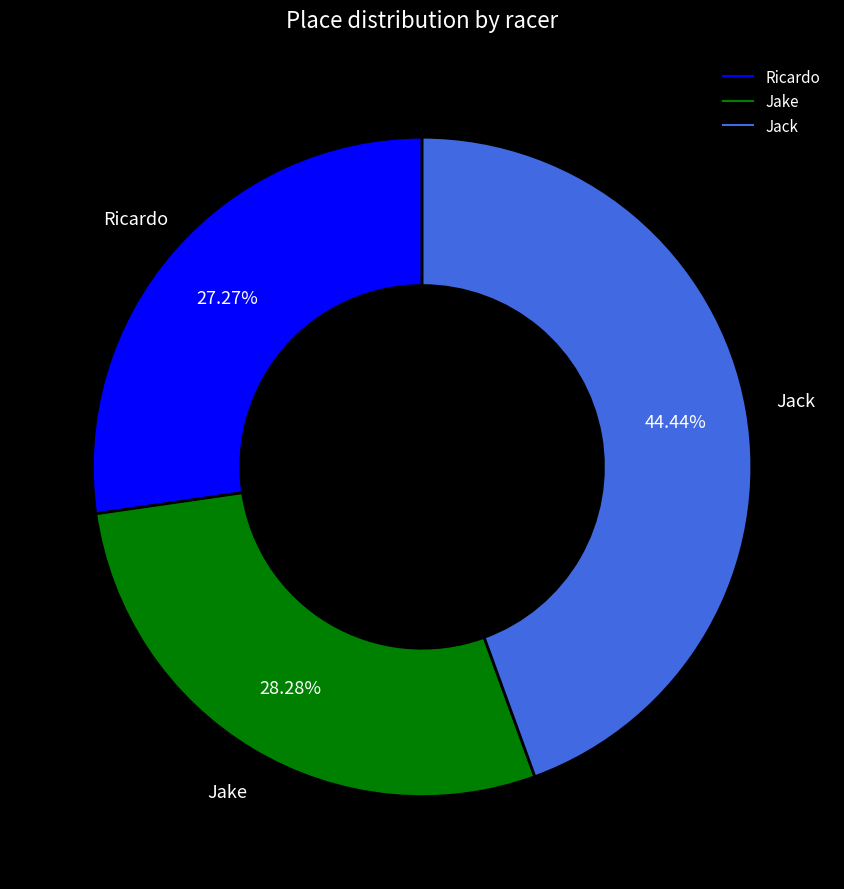

Between Jack and Ricardo, which is larger?

Jack